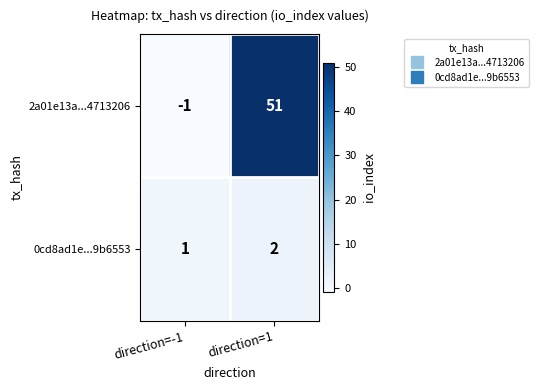

Rank the series by their maximum value, from lowest to highest.

0cd8ad1e...9b6553, 2a01e13a...4713206